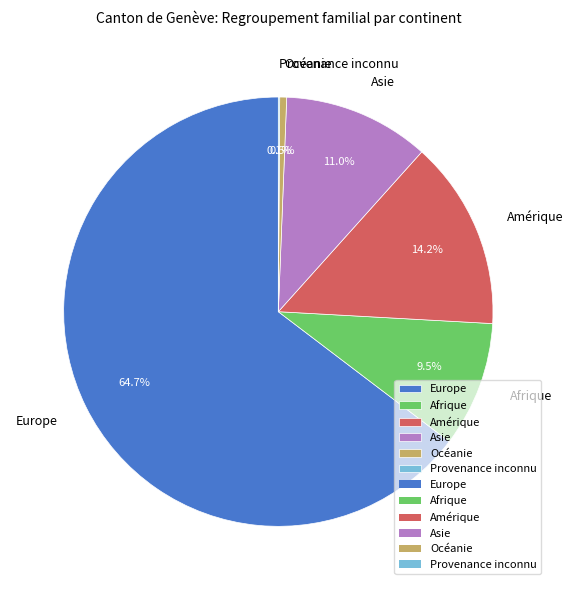

To the nearest percent, what is the difference between the Amérique and Océanie slice percentages?

14%